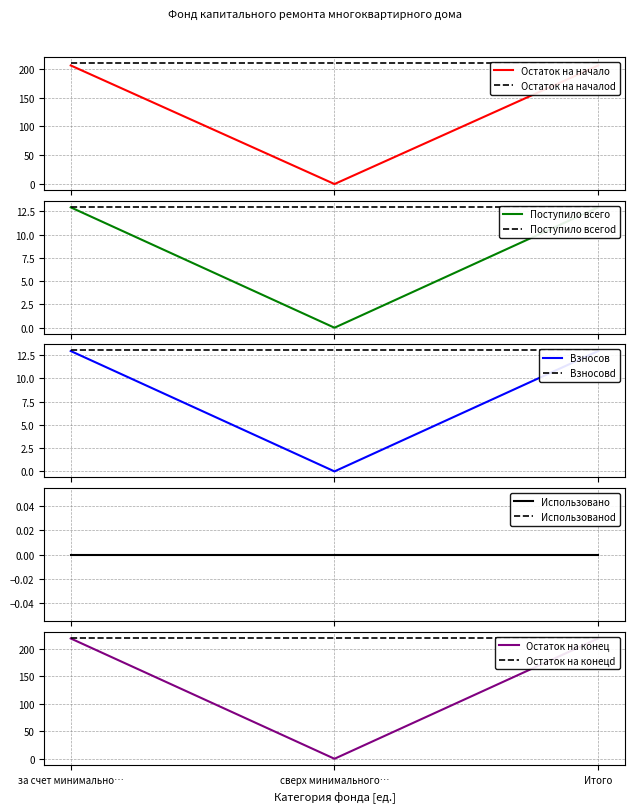

What is the value of the Поступило всего point at the 1st from the left?

12.9